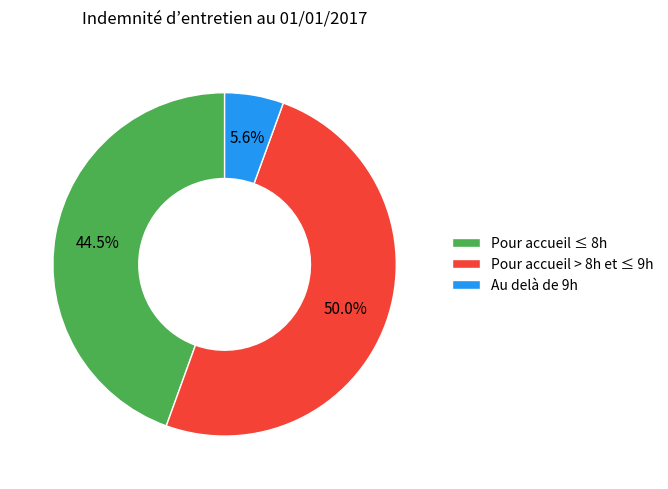

What is the ratio of the value at Pour accueil > 8h et ≤ 9h to the value at Pour accueil ≤ 8h?

1.1